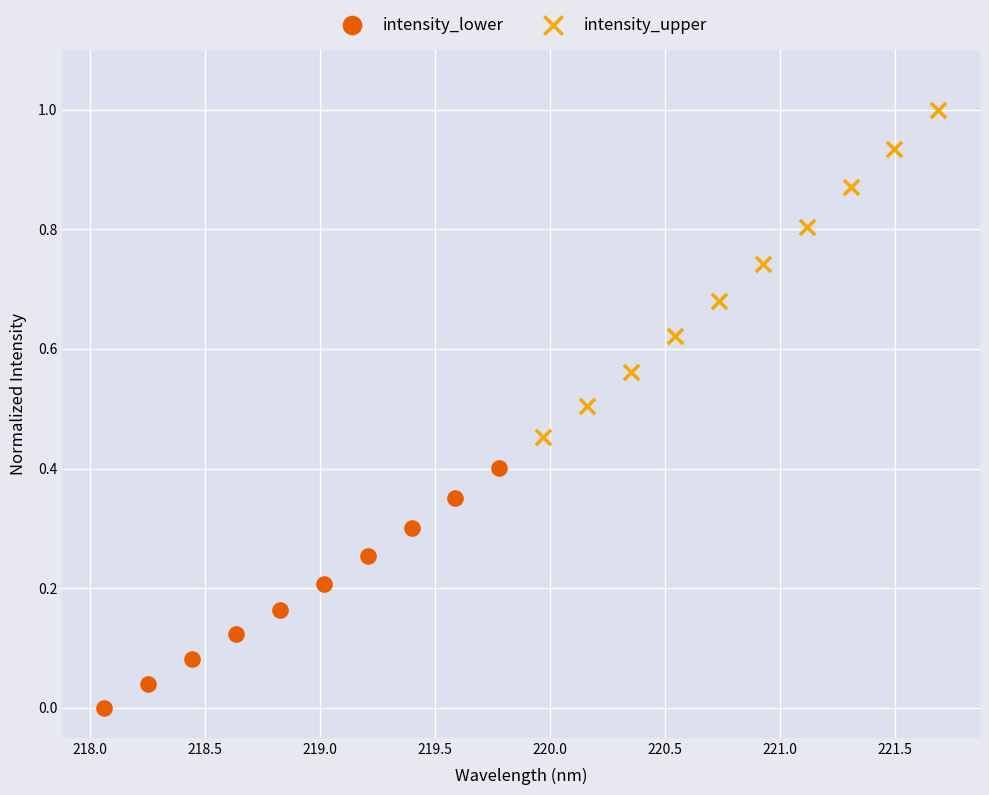

Which series has the widest spread of Y values?

intensity_upper